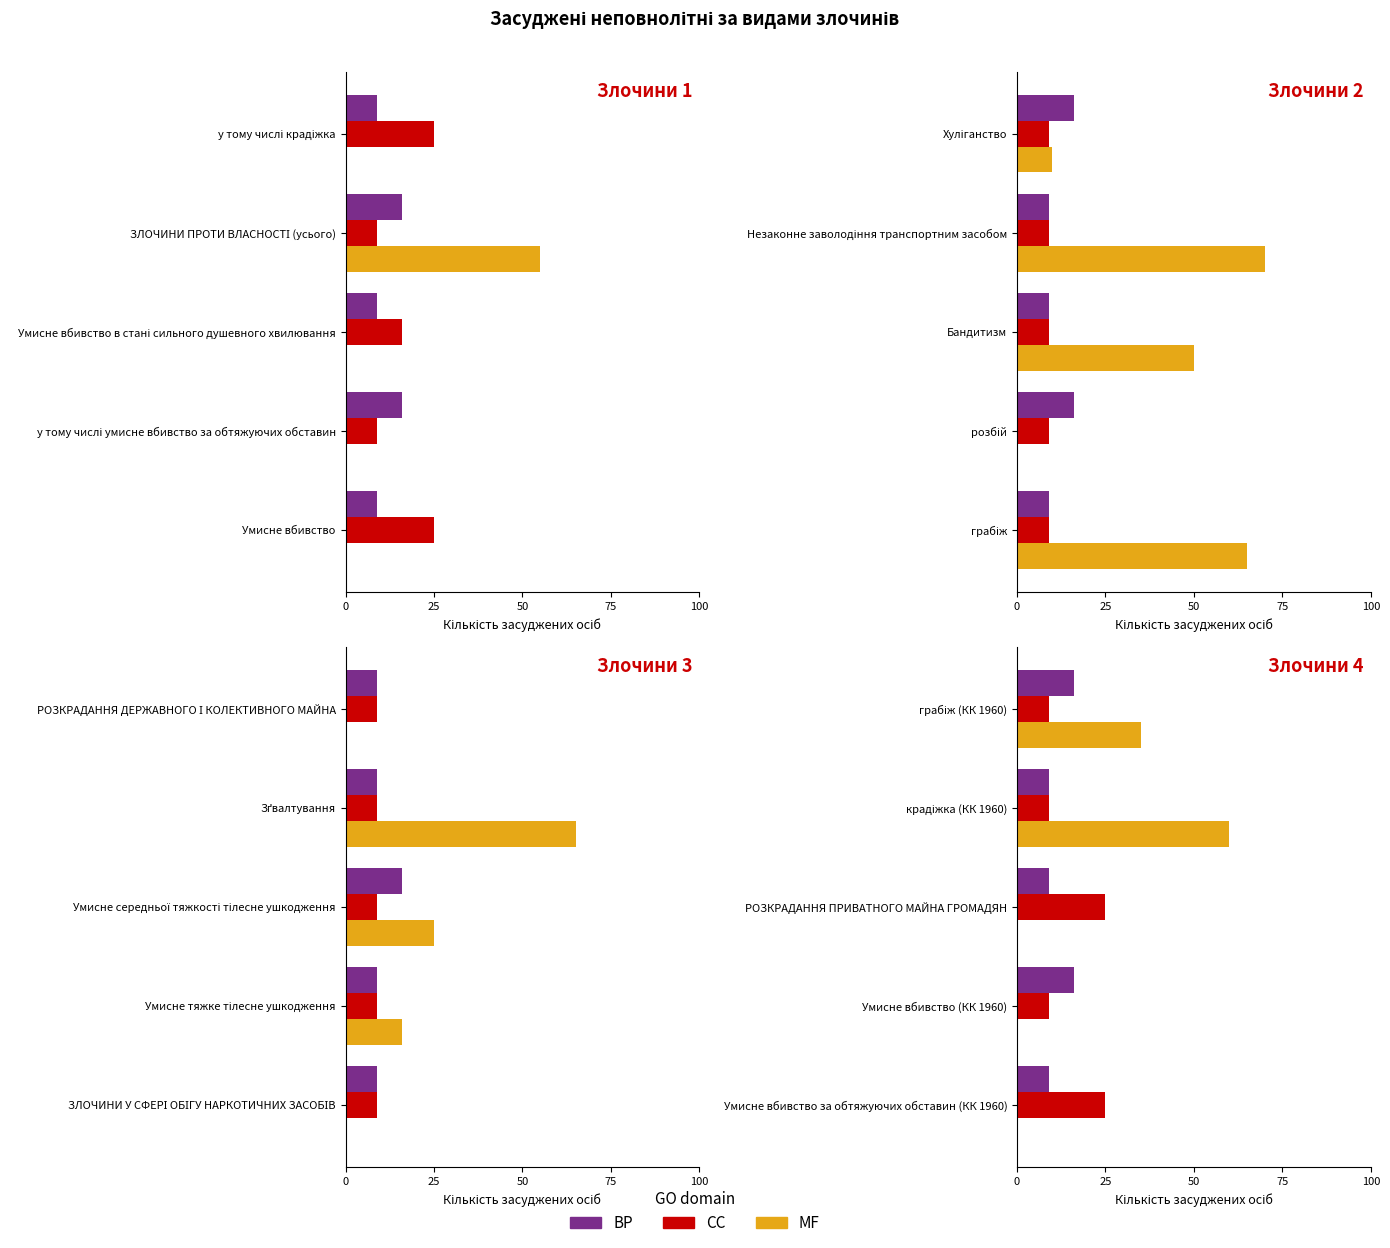

Reading right to left, extract all data points from this chart.

BP: 16	9	9	16	9
CC: 9	9	25	9	25
MF: 35	60	0	0	0